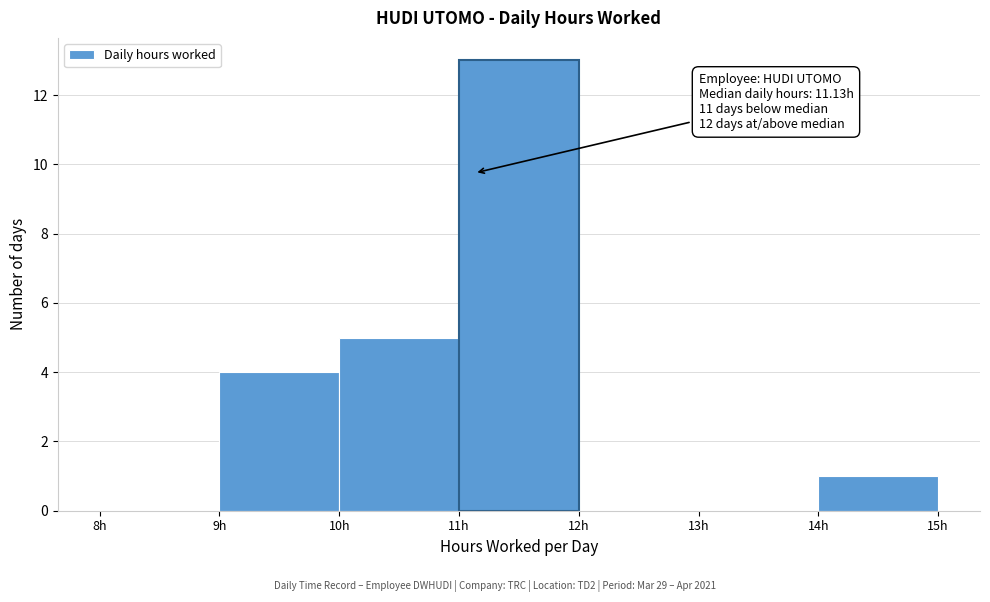

Which range on the x-axis has the tallest bar?

11 to 12